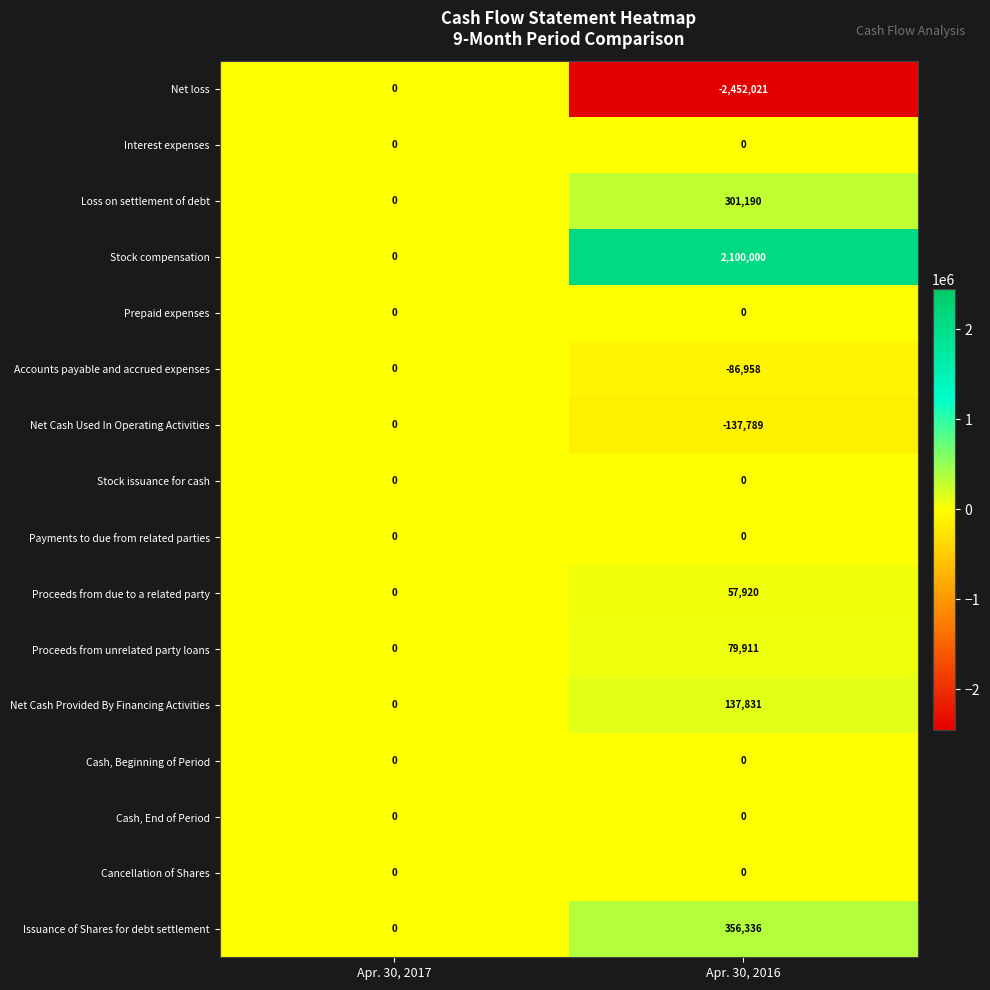

How many values in Issuance of Shares for debt settlement are above zero?

1